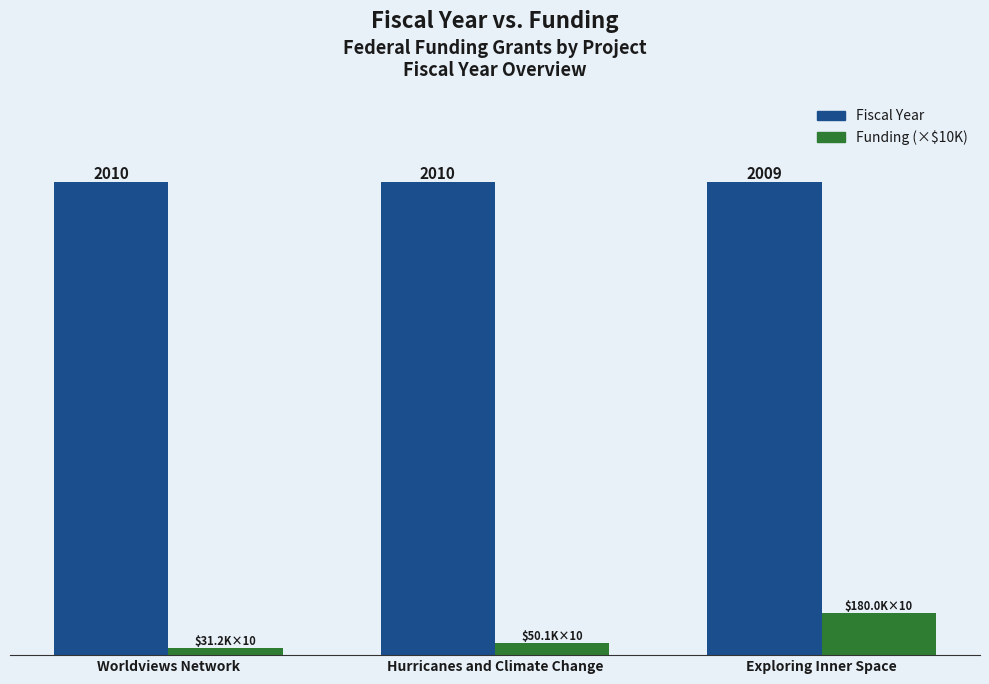

At which category is the sum across all series the highest?

Exploring Inner Space